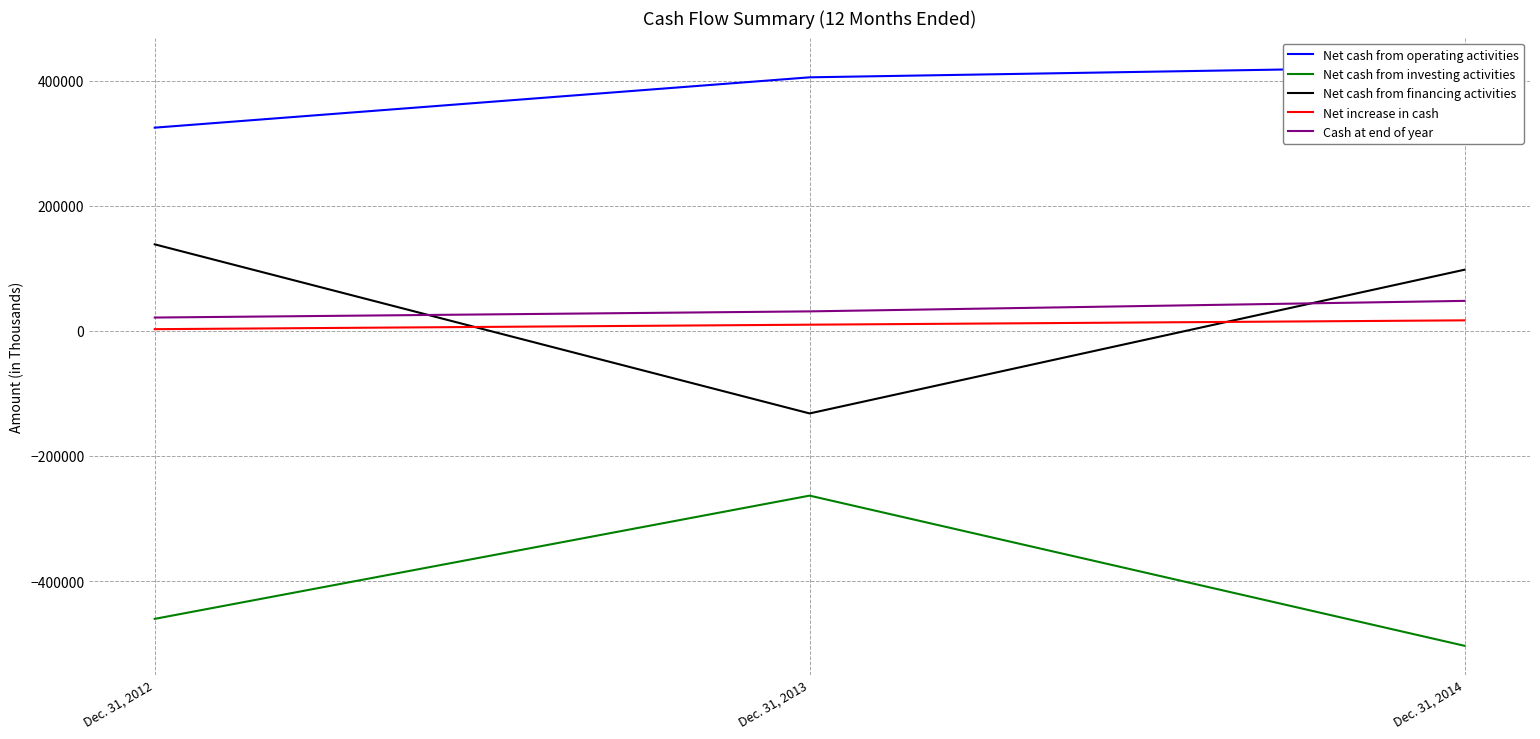

Which category has the lowest value across all series?

Dec. 31, 2014